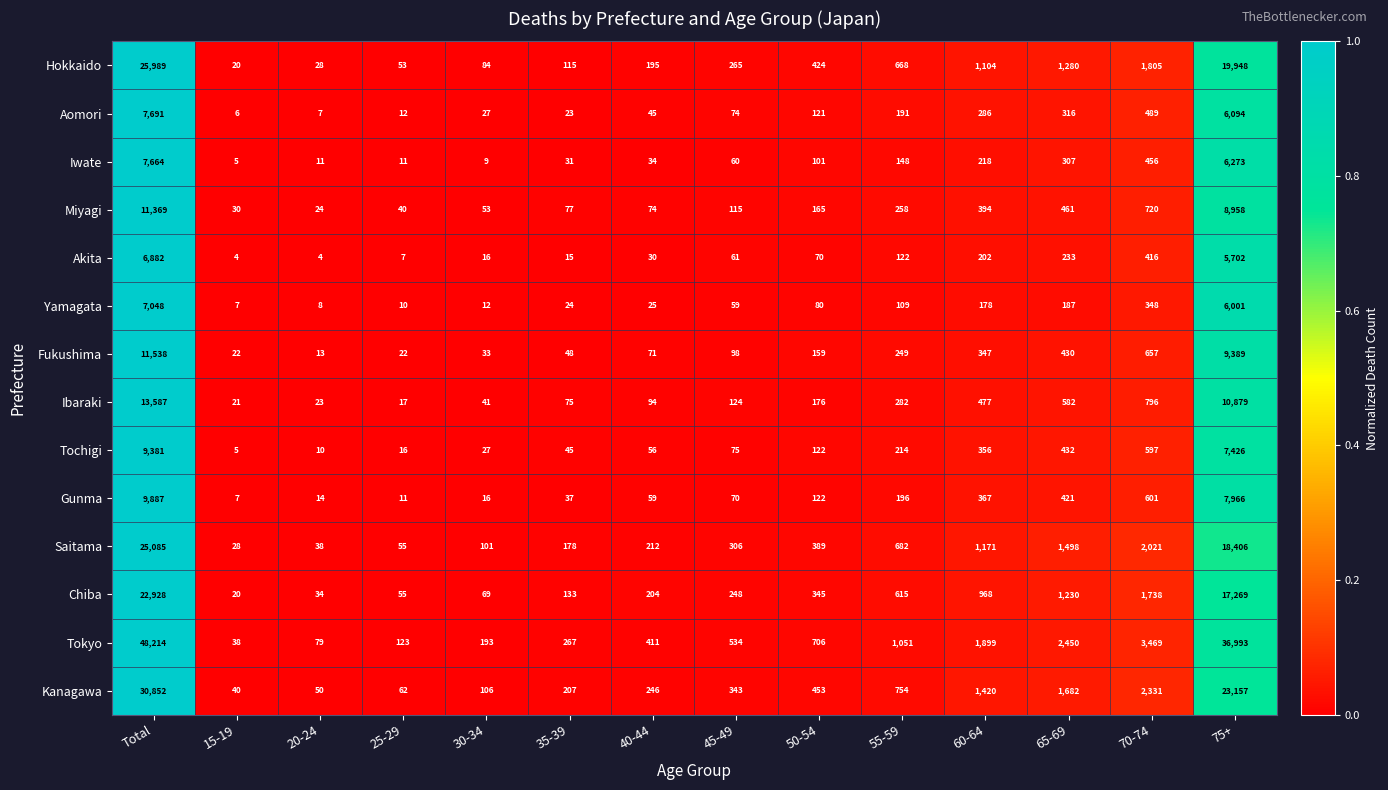

What is the sum of all Tochigi values?

18762